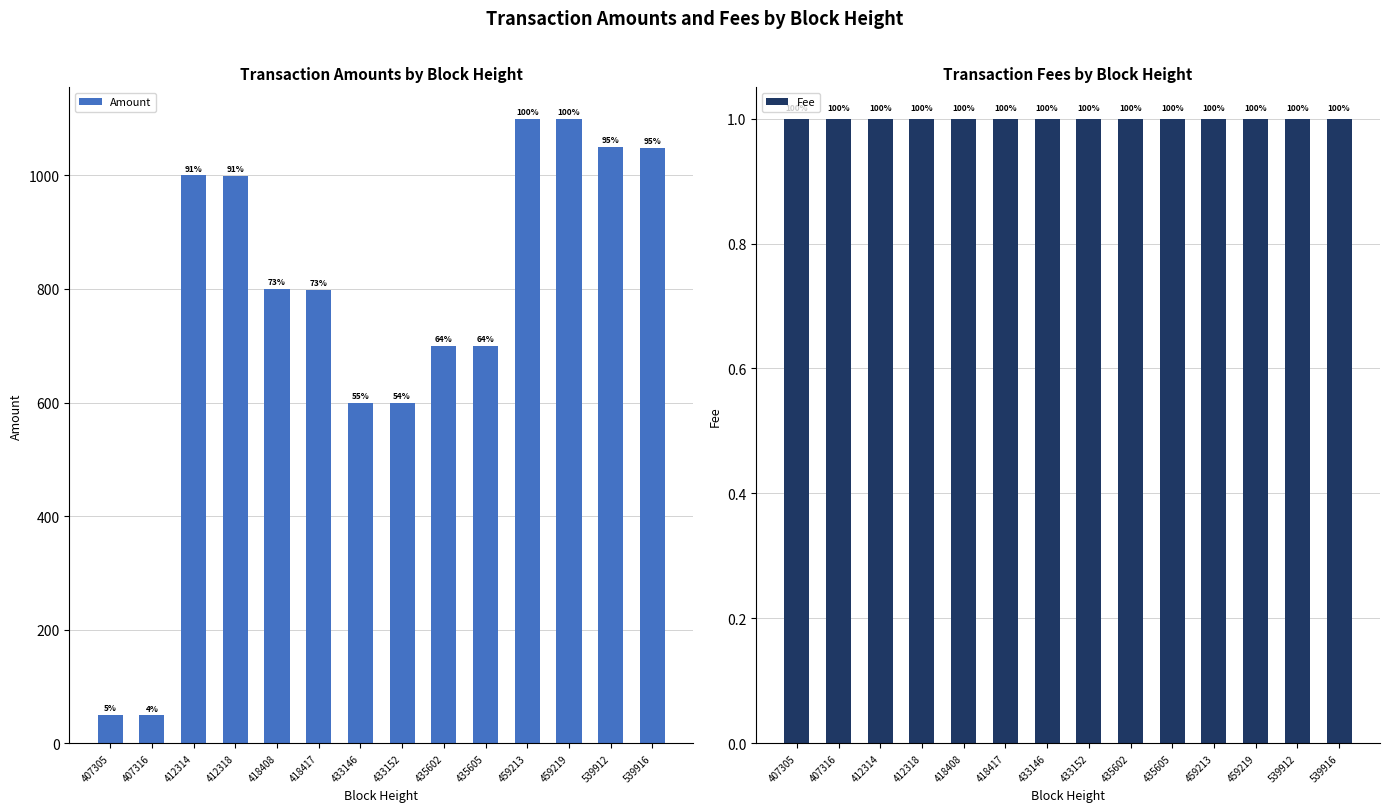

Is the value of Amount at 433152 greater than the value of Fee at 433152?

Yes